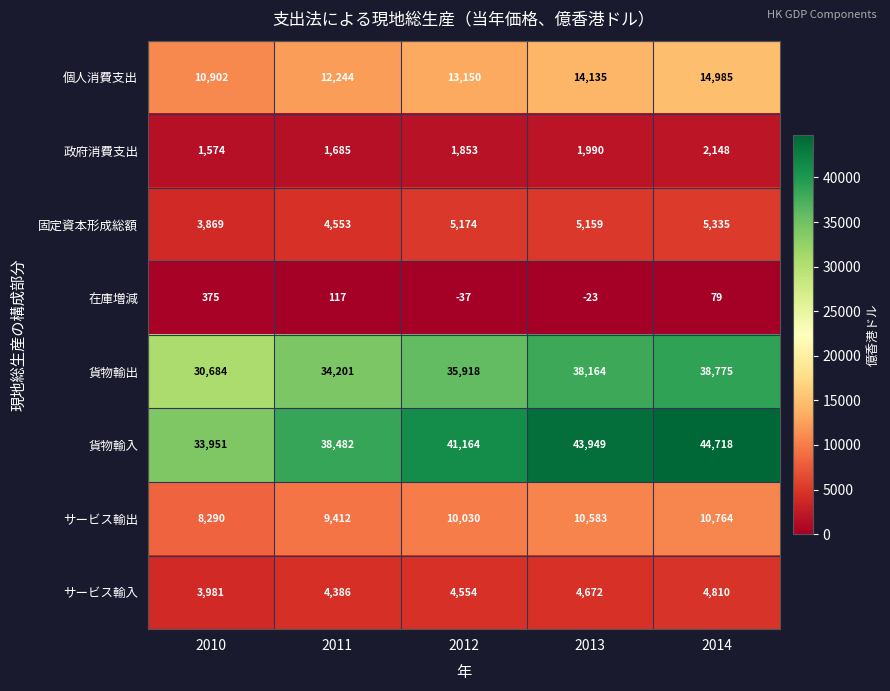

Which series has the largest total across all categories?

貨物輸入